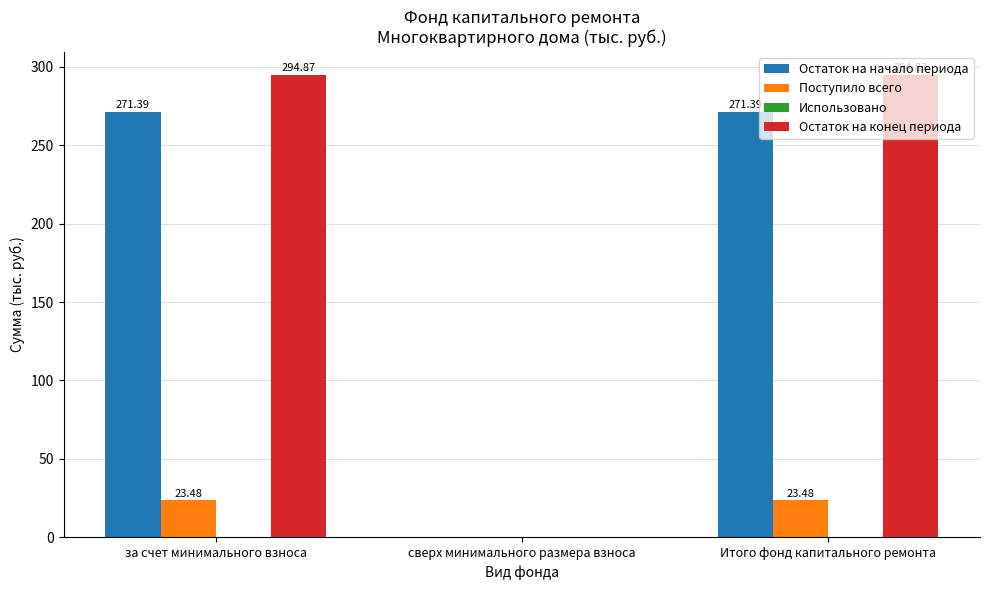

What is the total value across all series at Итого фонд капитального ремонта?

589.7